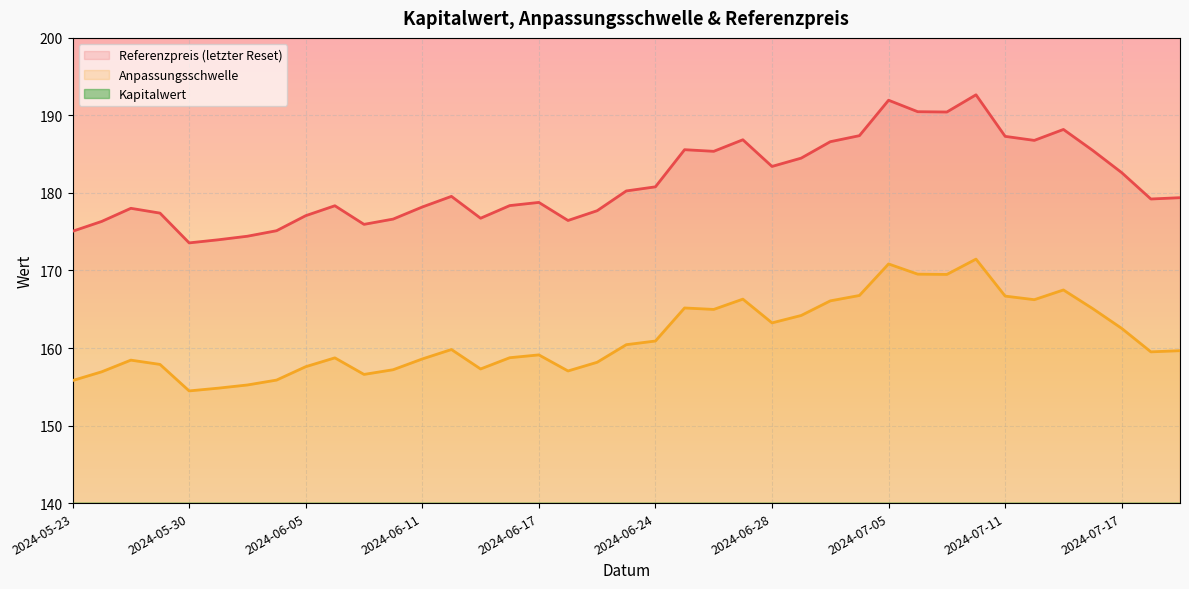

True or false: Referenzpreis (letzter Reset) and Anpassungsschwelle intersect in this chart.

False